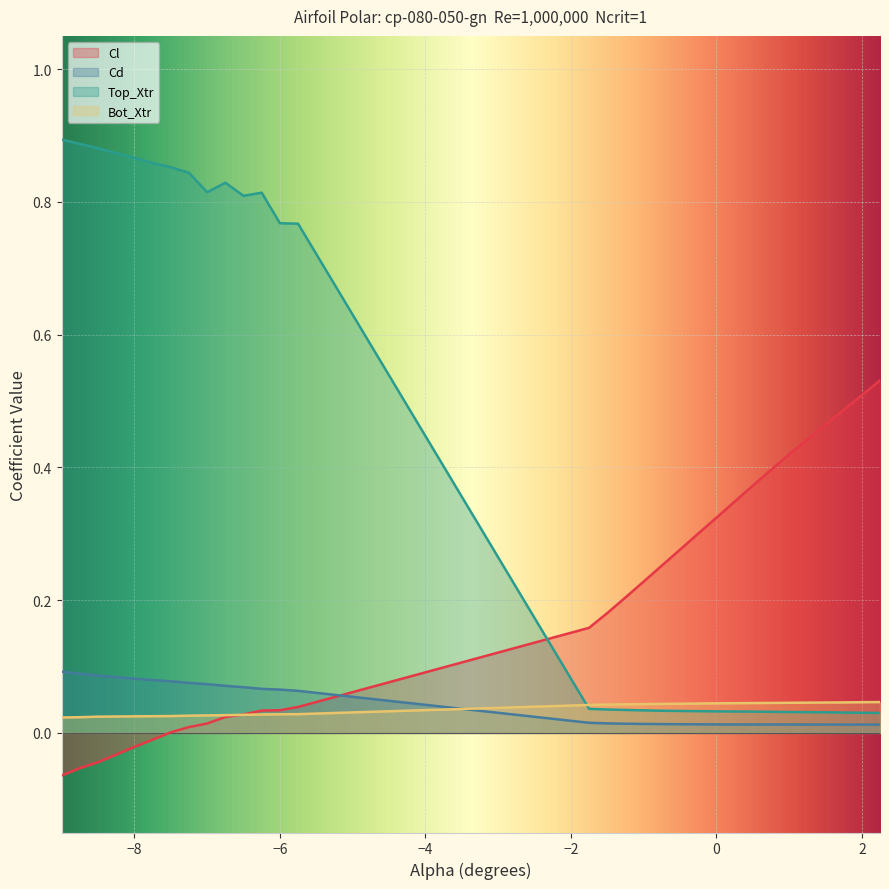

At how many categories does at least one series exceed 0?

30